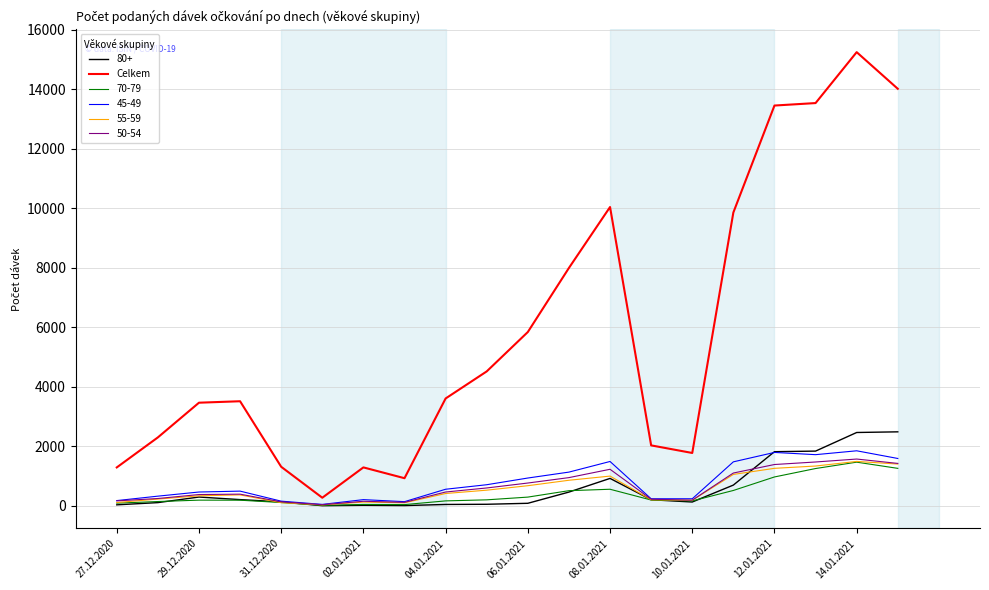

Which series has the widest spread of values?

Celkem